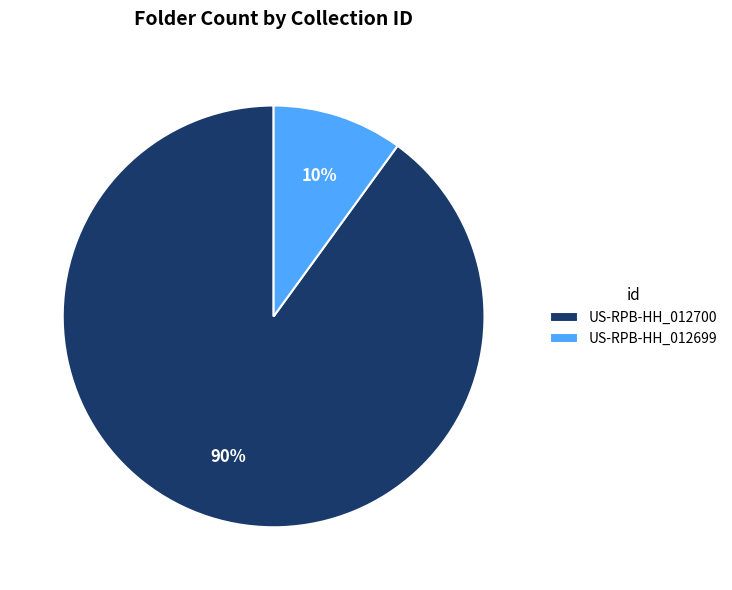

What is the majority slice?

US-RPB-HH_012700